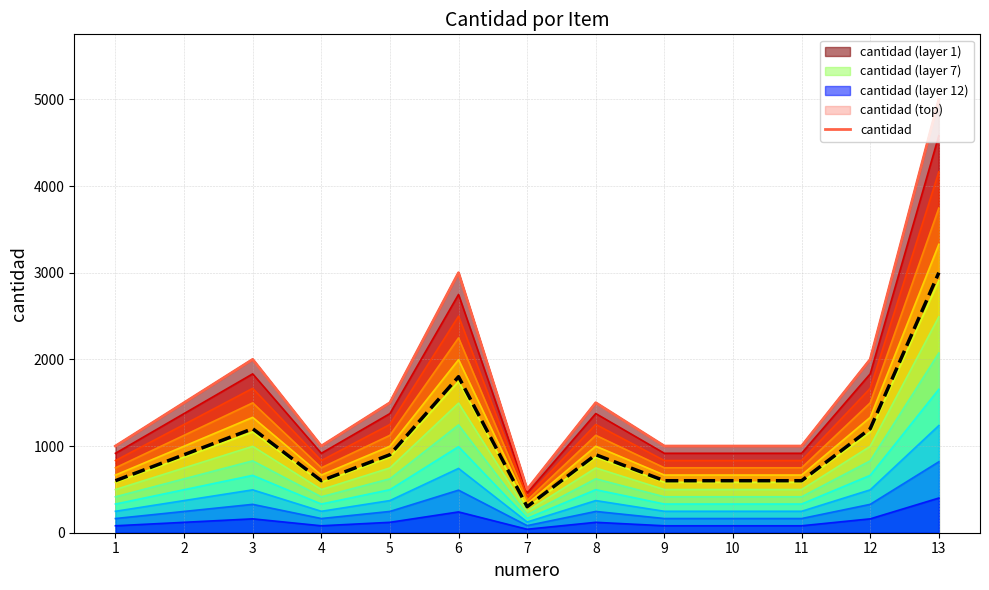

What is the value of the cantidad point at the 8th from the left?

1500